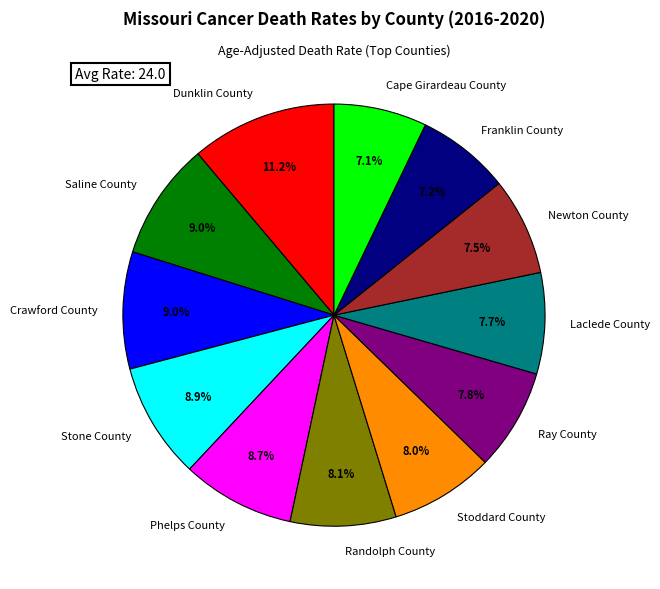

Does Stoddard County represent more than half of the total?

No